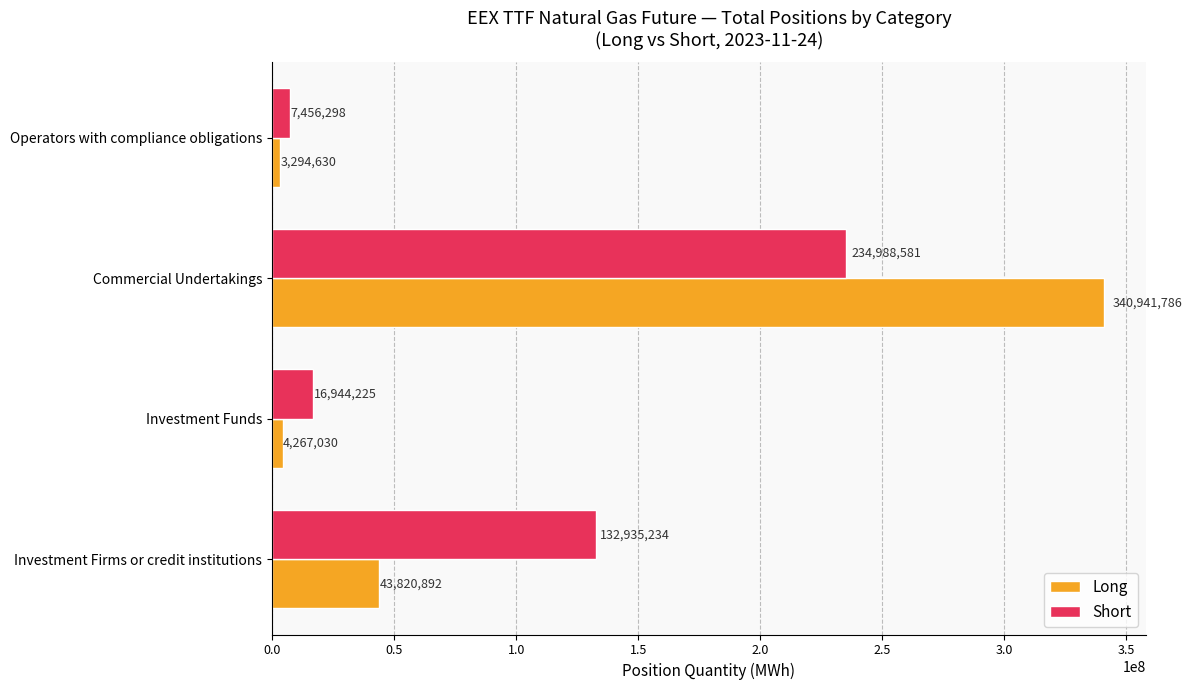

What is the sum of the Long values at Commercial Undertakings and Investment Firms or credit institutions?

384762678